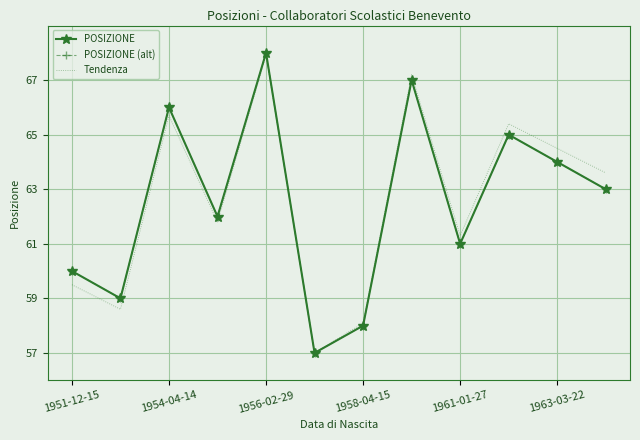

What is the difference between the maximum and second lowest values in the Tendenza series?

9.8